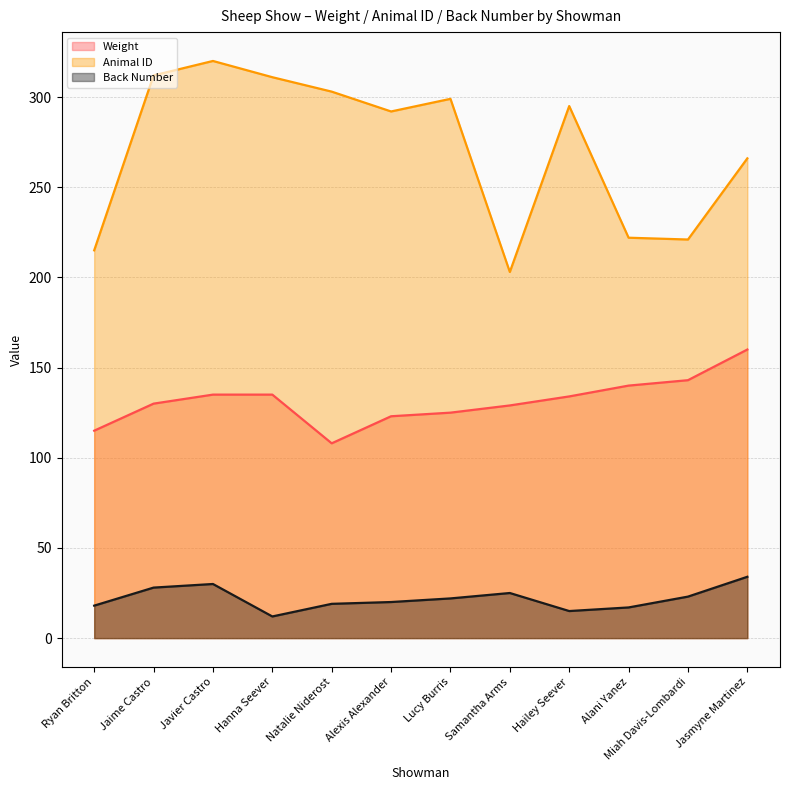

Reading left to right, extract all data points from this chart.

Weight: 115	130	135	135	108	123	125	129	134	140	143	160
Animal ID: 215	312	320	311	303	292	299	203	295	222	221	266
Back Number: 18	28	30	12	19	20	22	25	15	17	23	34